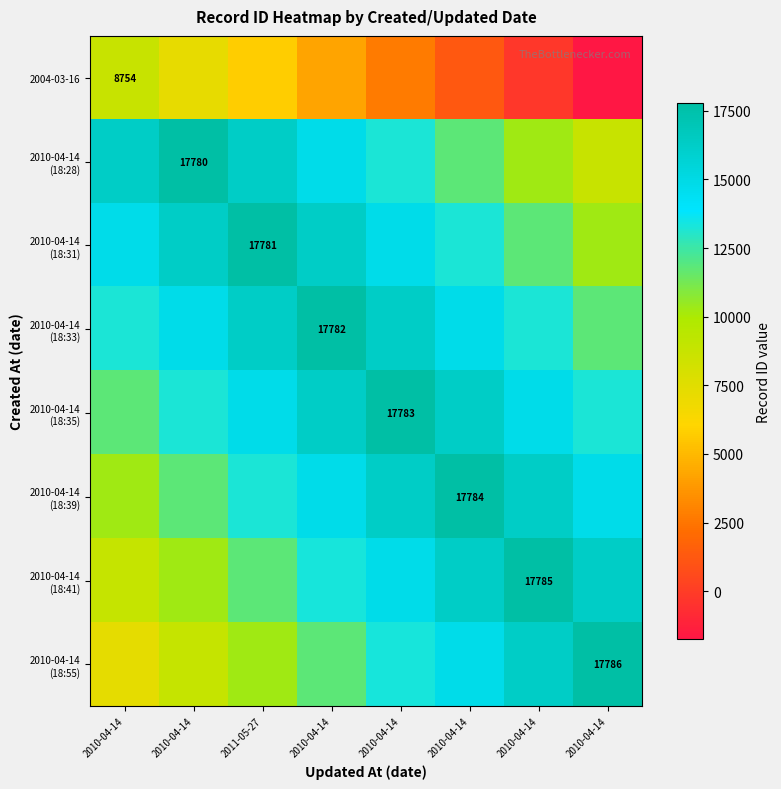

Rank the series by their maximum value, from highest to lowest.

2010-04-14 (18:55), 2010-04-14 (18:41), 2010-04-14 (18:39), 2010-04-14 (18:35), 2010-04-14 (18:33), 2010-04-14 (18:31), 2010-04-14 (18:28), 2004-03-16